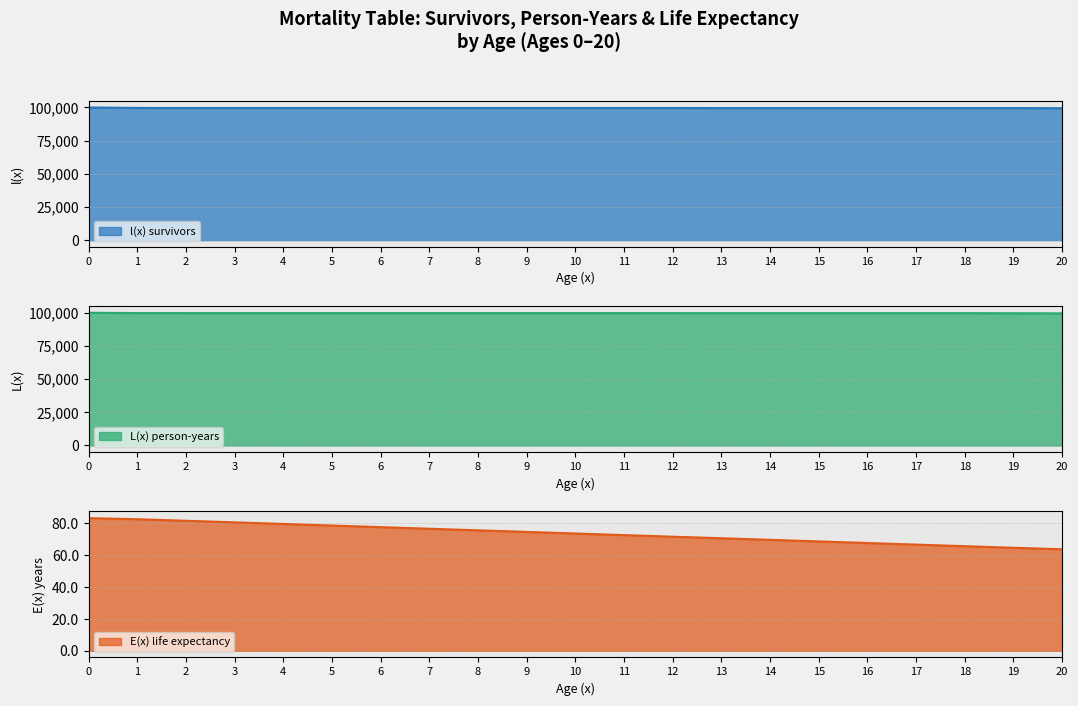

True or false: L(x) person-years and l(x) survivors intersect in this chart.

False